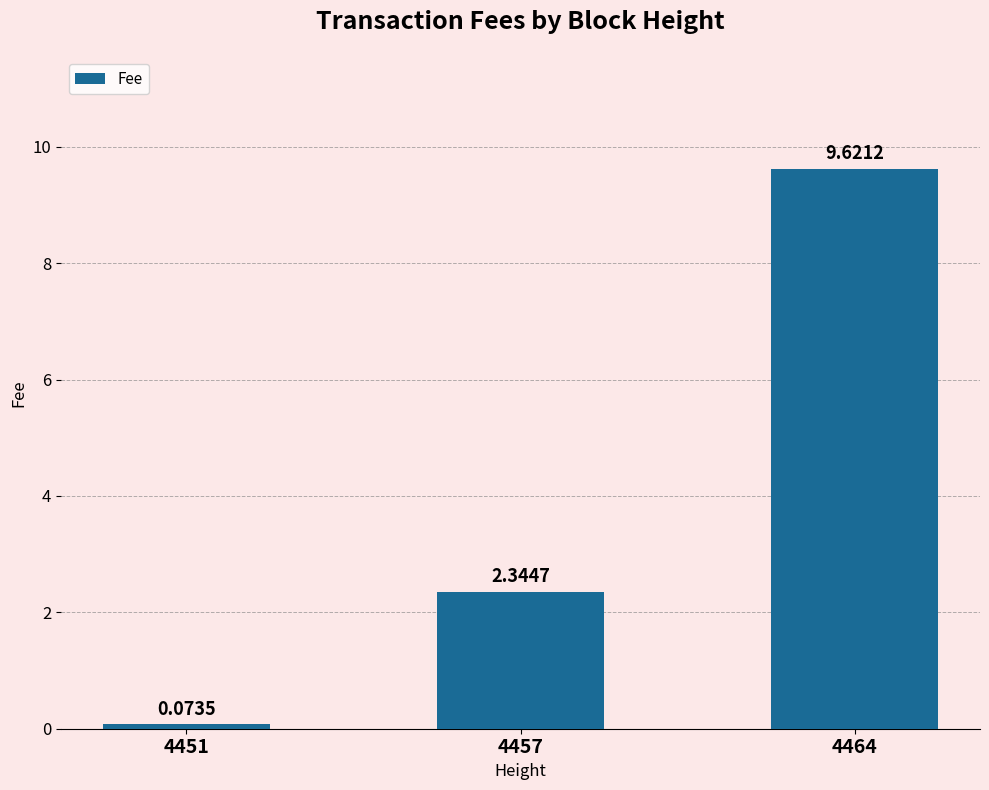

Does the chart contain any negative values?

No